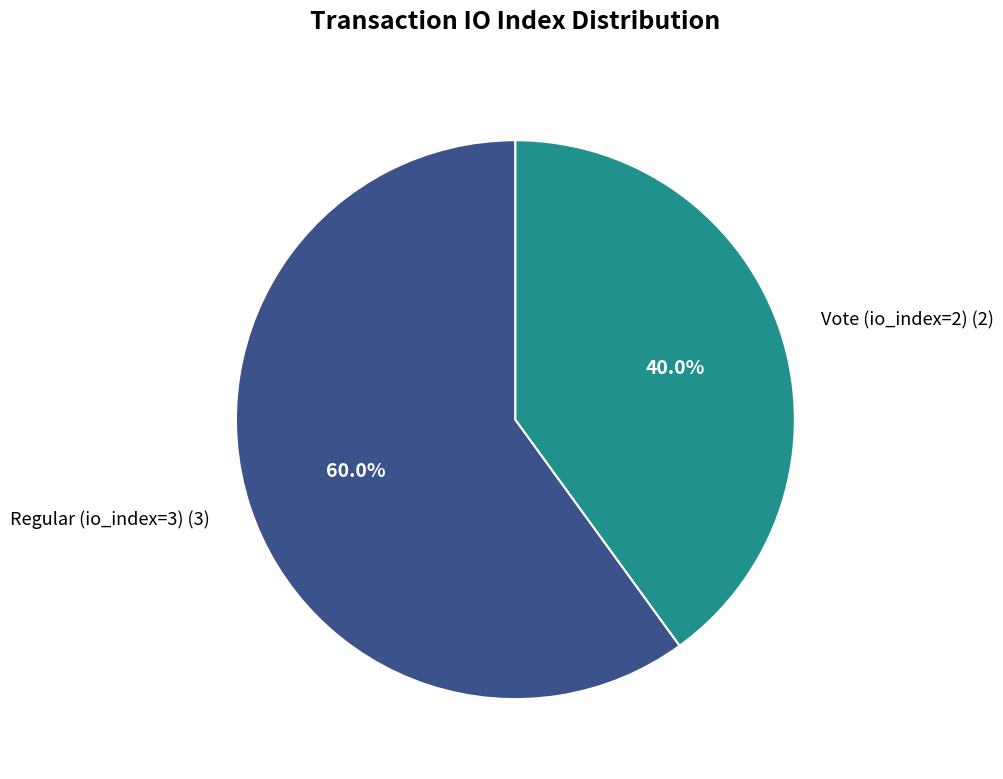

To the nearest percent, what is the difference between the largest and smallest slice percentages?

20%